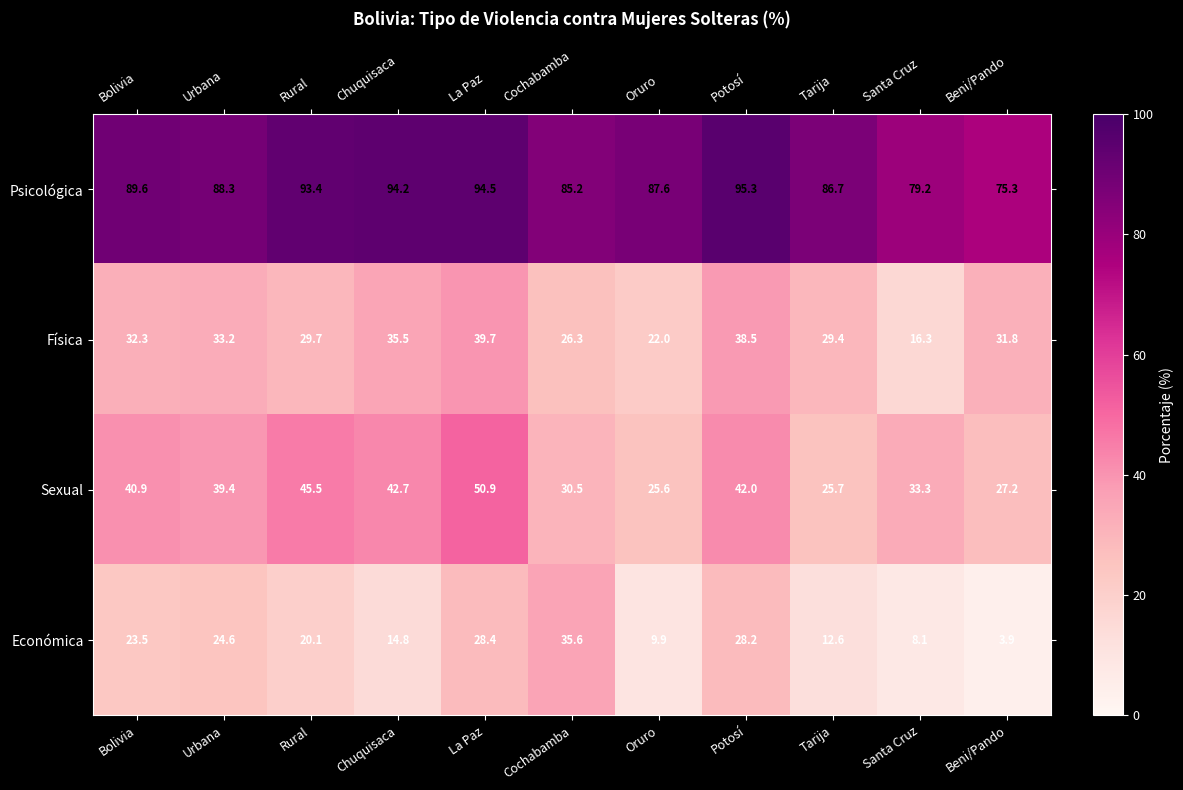

What is the difference between the second highest and second lowest values in the Sexual series?

19.8